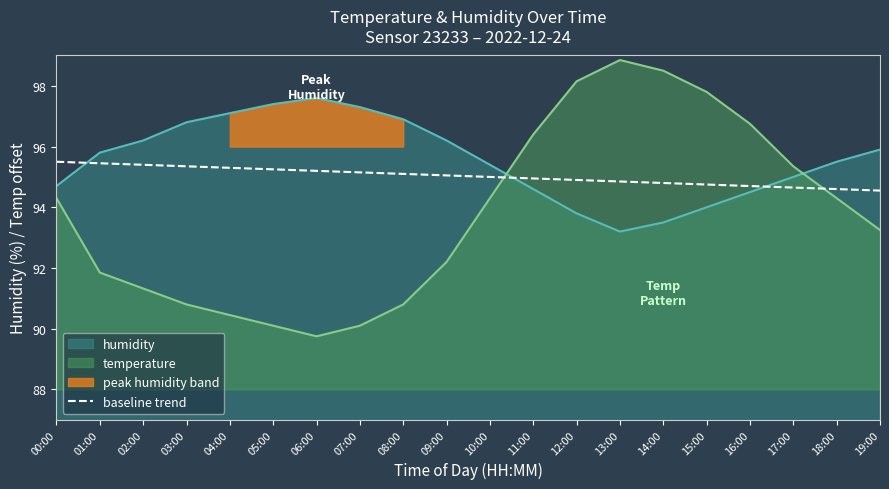

Does the chart display data point markers on the line(s)?

No